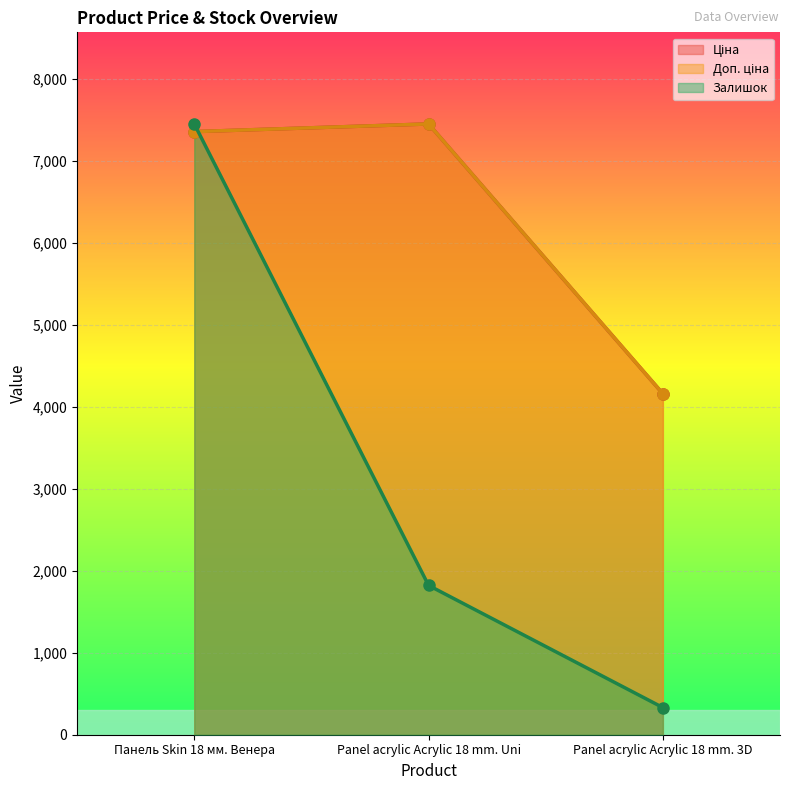

True or false: Доп. ціна has a value of 7360.2 at Панель Skin 18 мм. Венера.

True